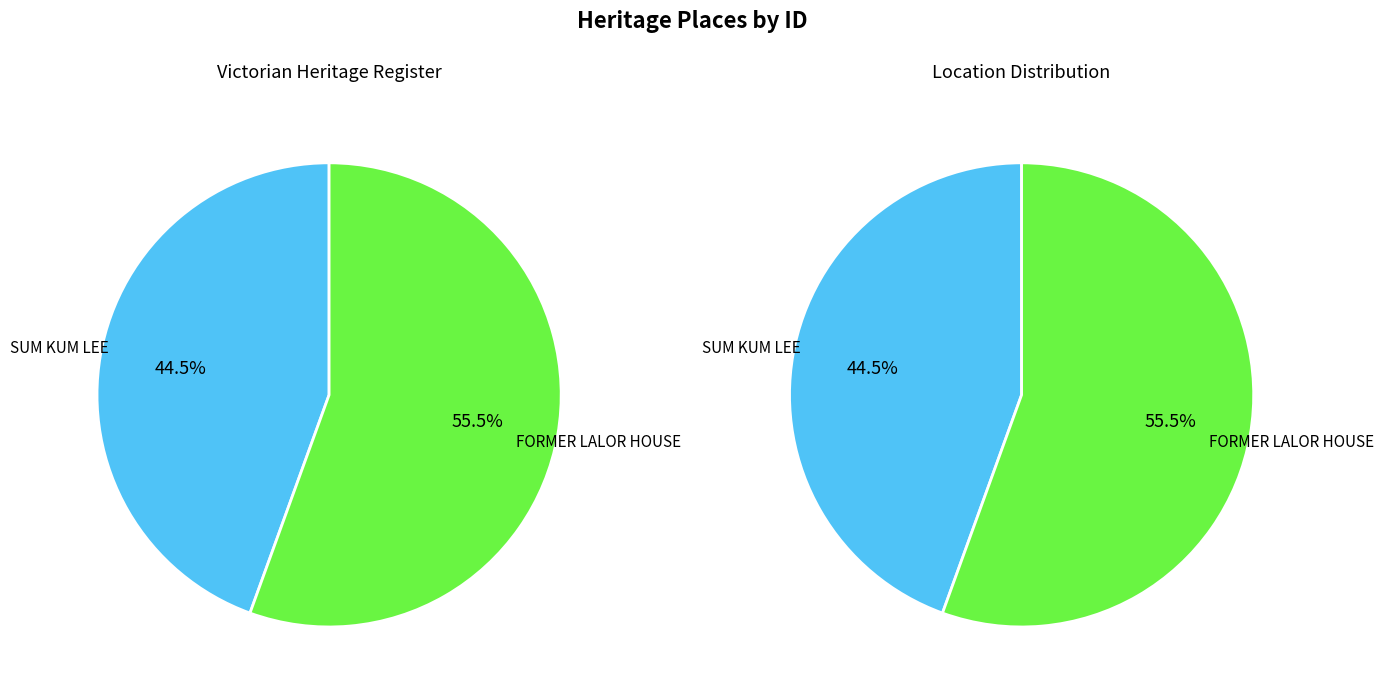

What is the majority slice?

FORMER LALOR HOUSE